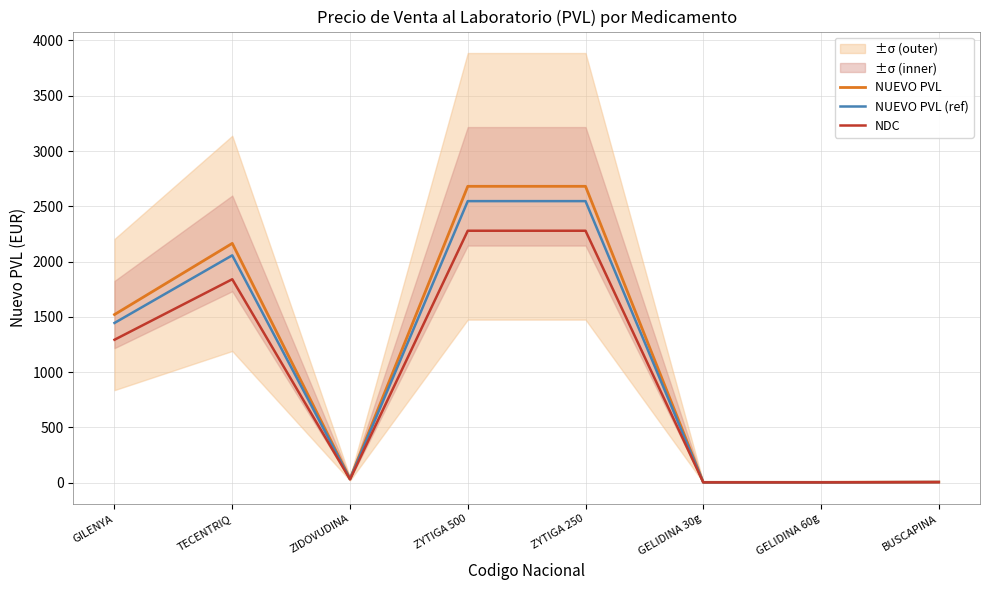

The value of NUEVO PVL at GELIDINA 60g is 2.0. True or false?

True